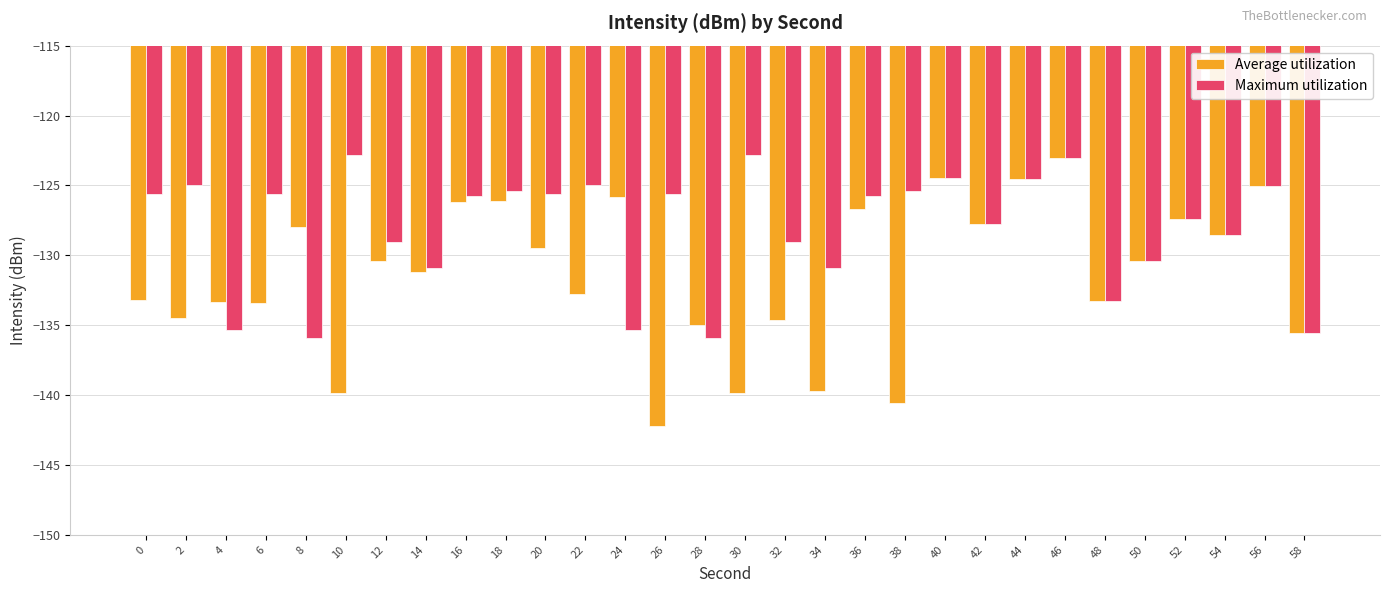

Which label corresponds to the smallest value in the chart?

26